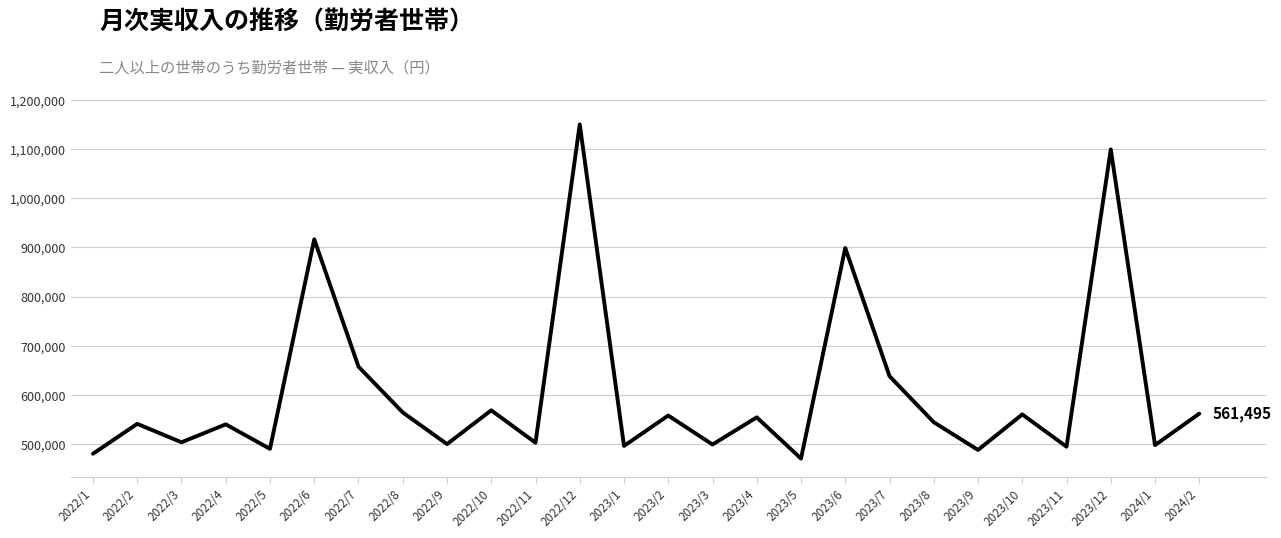

What is the smallest value displayed?

469992